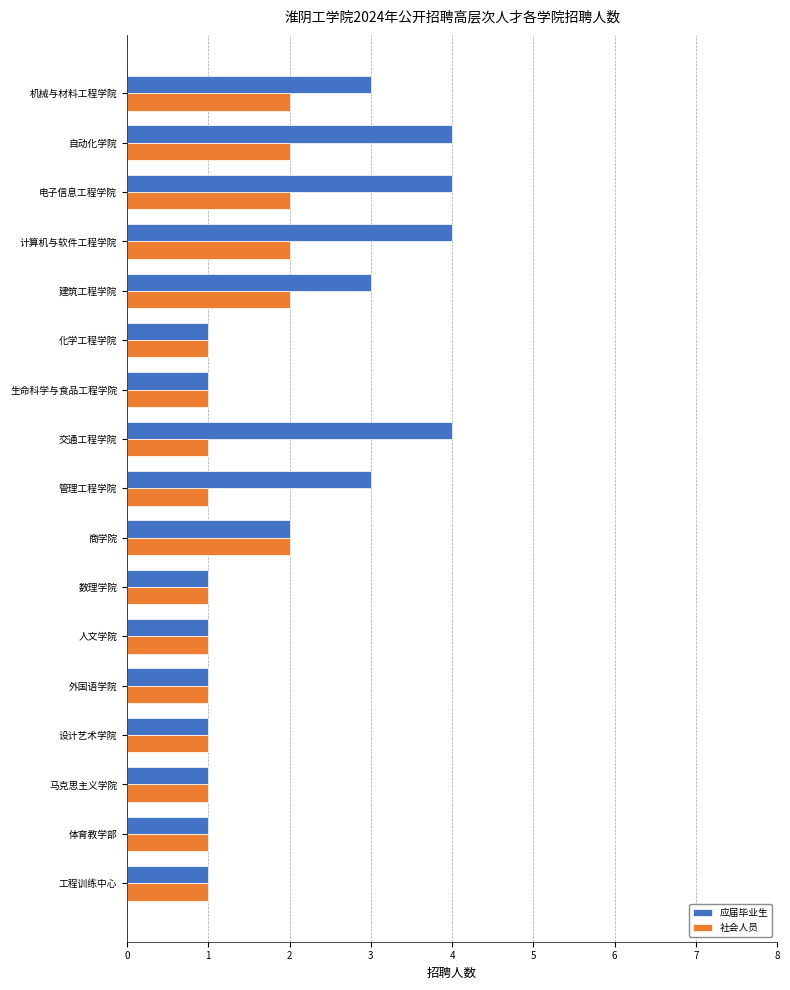

Which series has the largest total across all categories?

应届毕业生